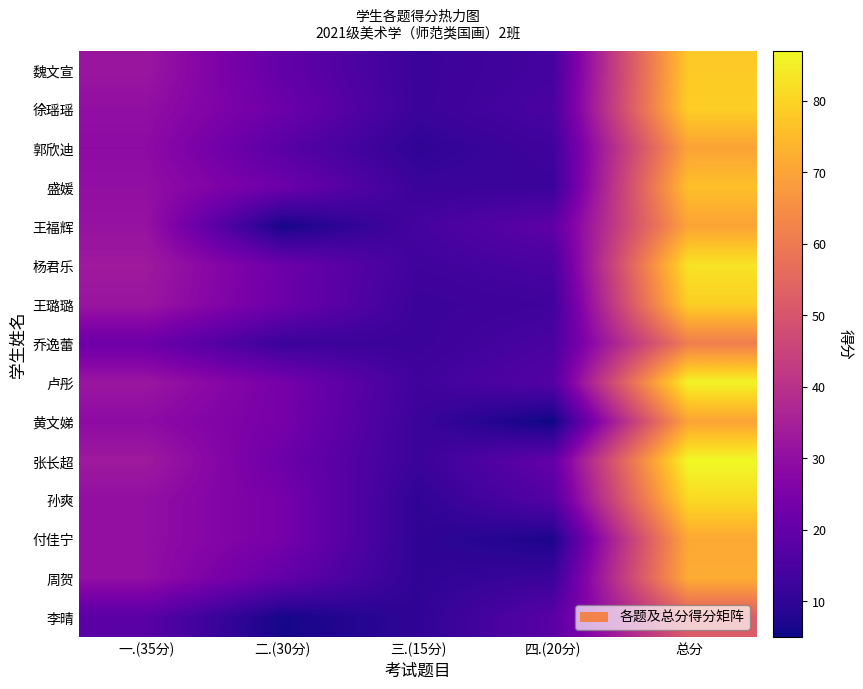

What is the greatest value displayed?

87